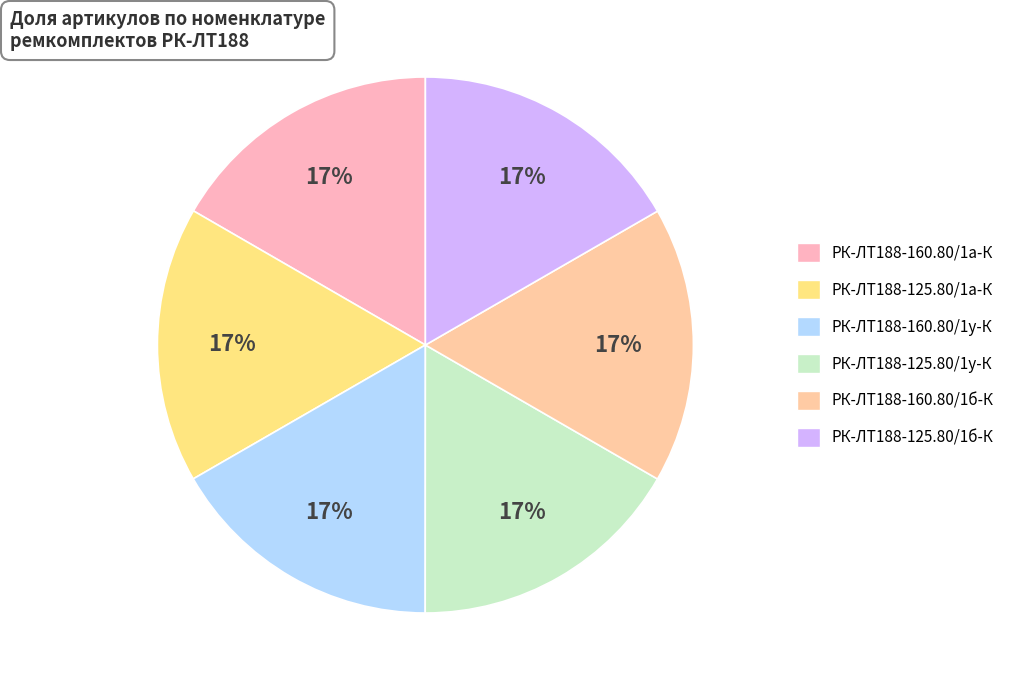

Which slice is the largest?

РК-ЛТ188-125.80/1у-К